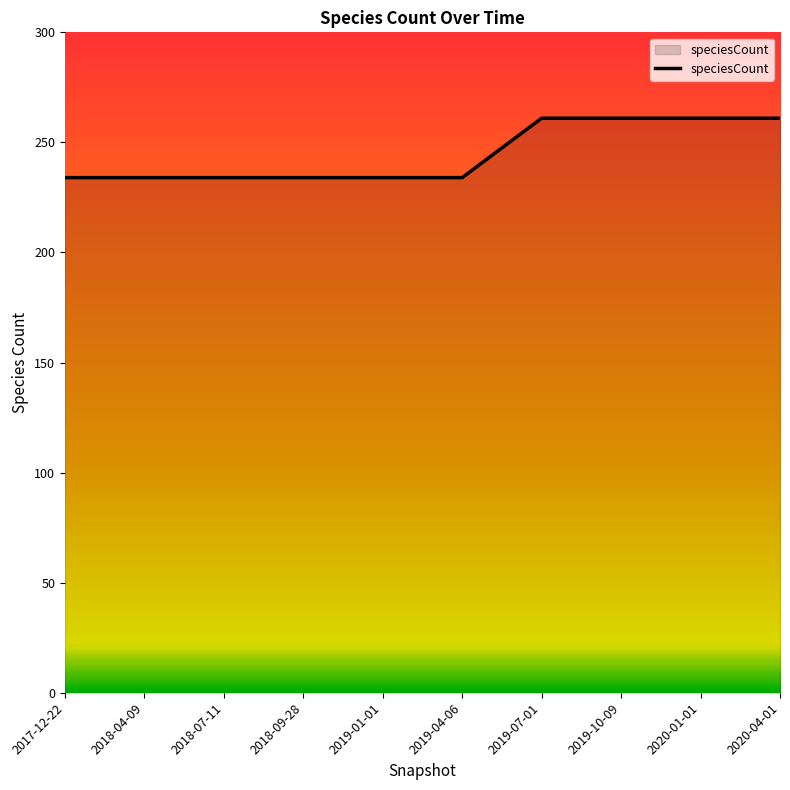

The chart shows a value of 234 at 2018-07-11. True or false?

True